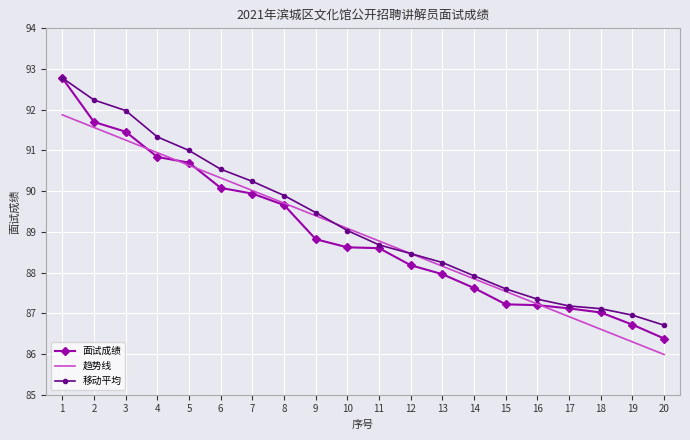

Is the value of 面试成绩 at 15 greater than the value of 移动平均 at 9?

No